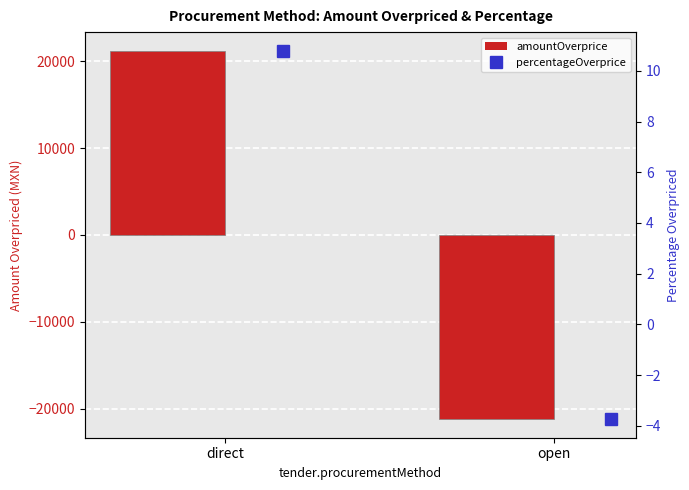

How many values in the amountOverprice series exceed 21212?

1